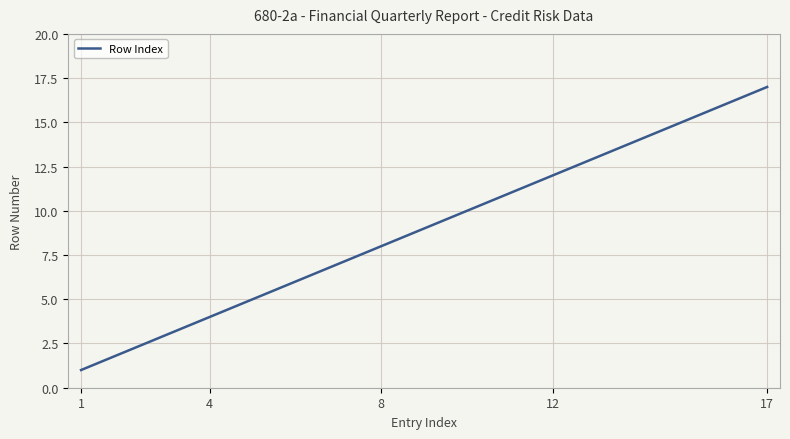

How many distinct data groups are displayed?

1